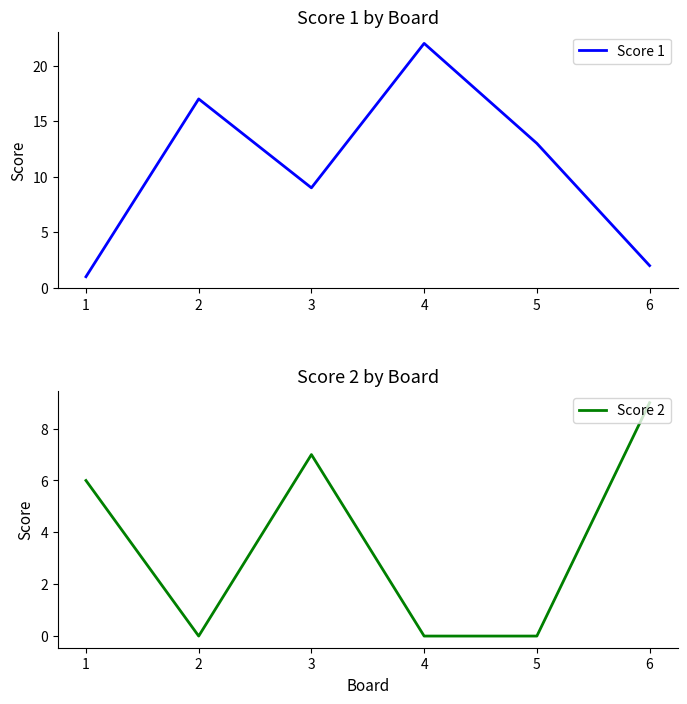

What is the lowest value of the Score 1 series?

1